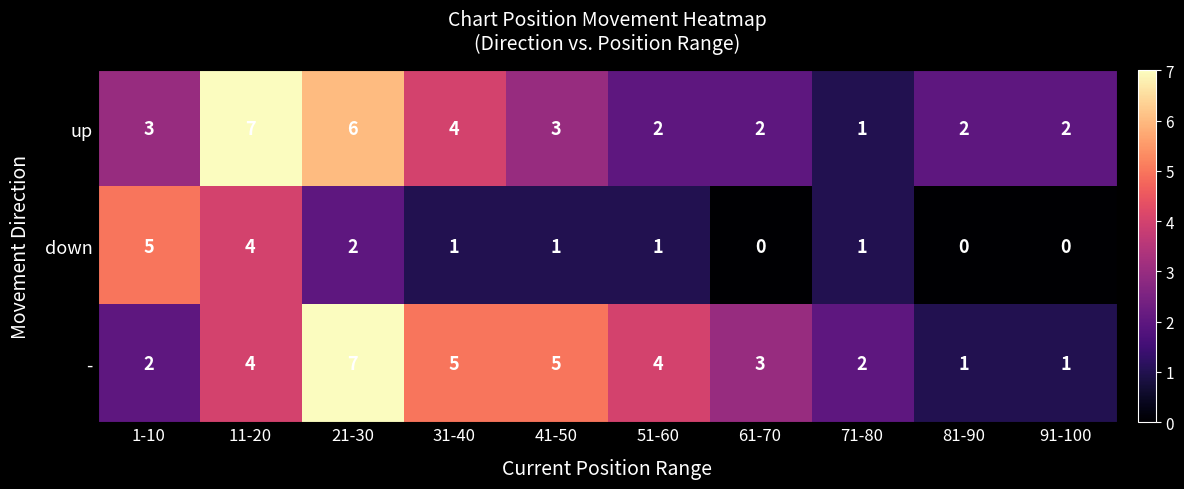

How many down values are between 0 and 2?

8